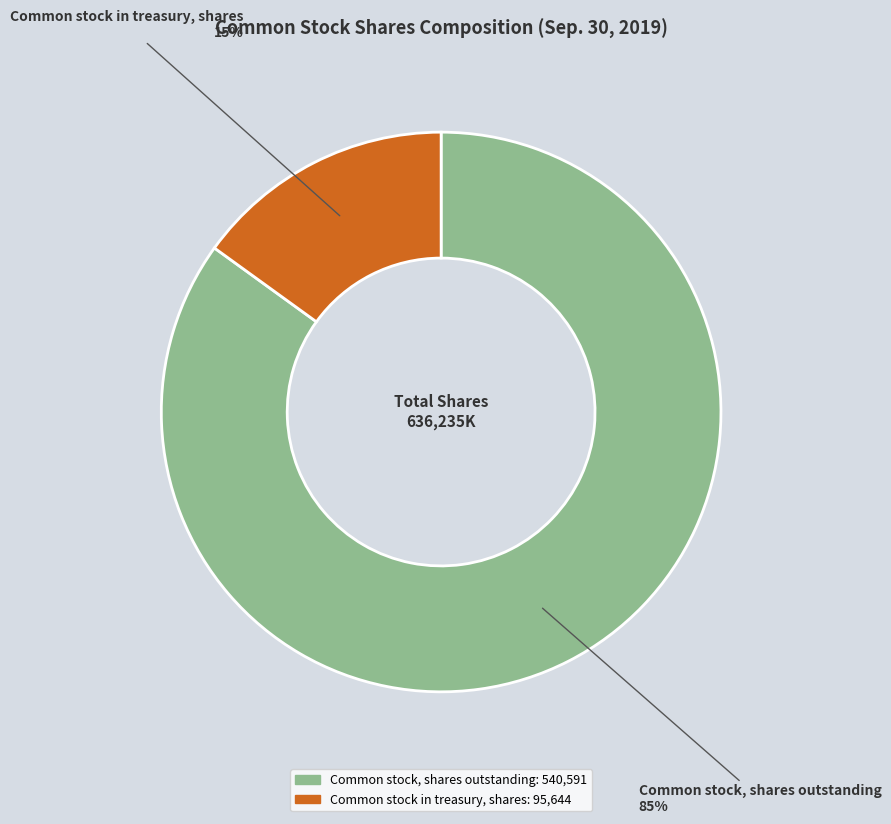

Is the sum of Common stock in treasury, shares and Common stock, shares outstanding greater than half?

Yes